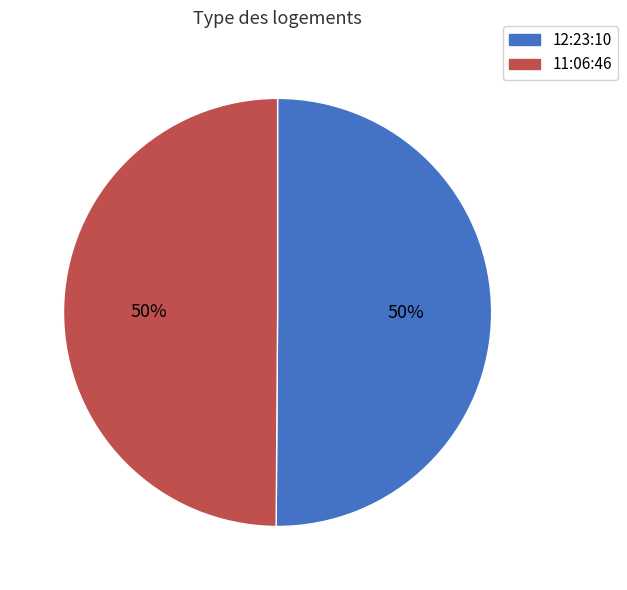

Approximately how many times larger is the value at 11:06:46 compared to 12:23:10?

1.0